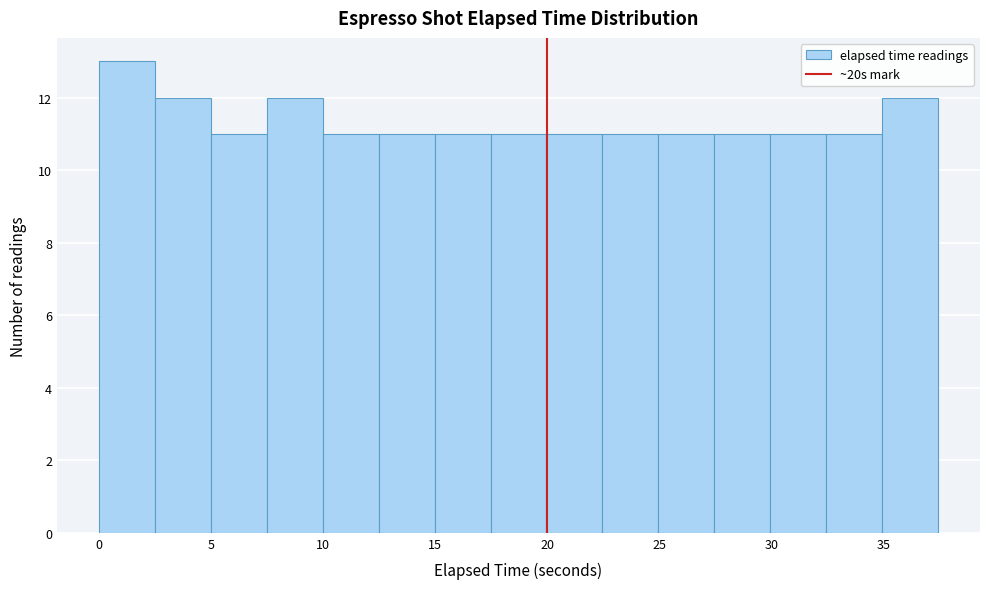

Which range on the x-axis has the tallest bar?

0.0 to 2.5